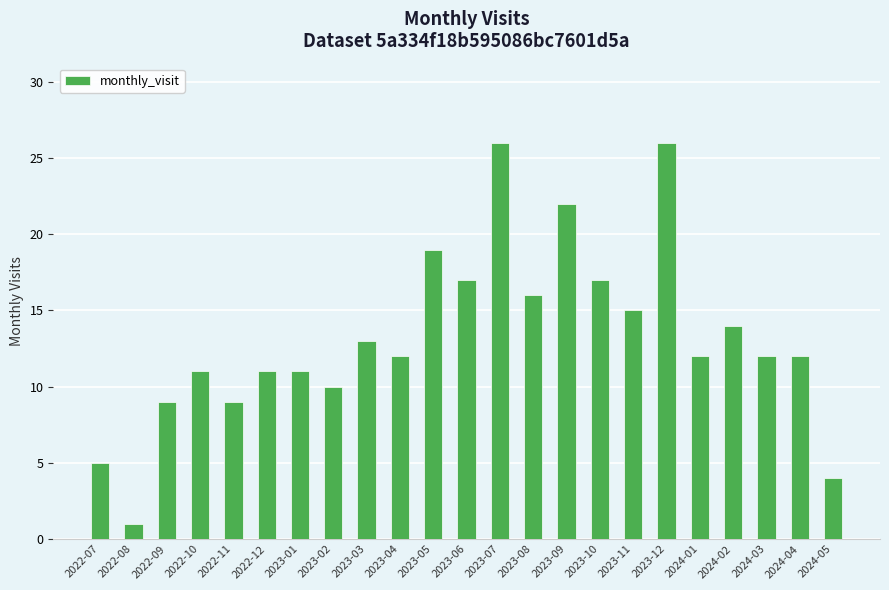

What is the maximum value shown in the chart?

26